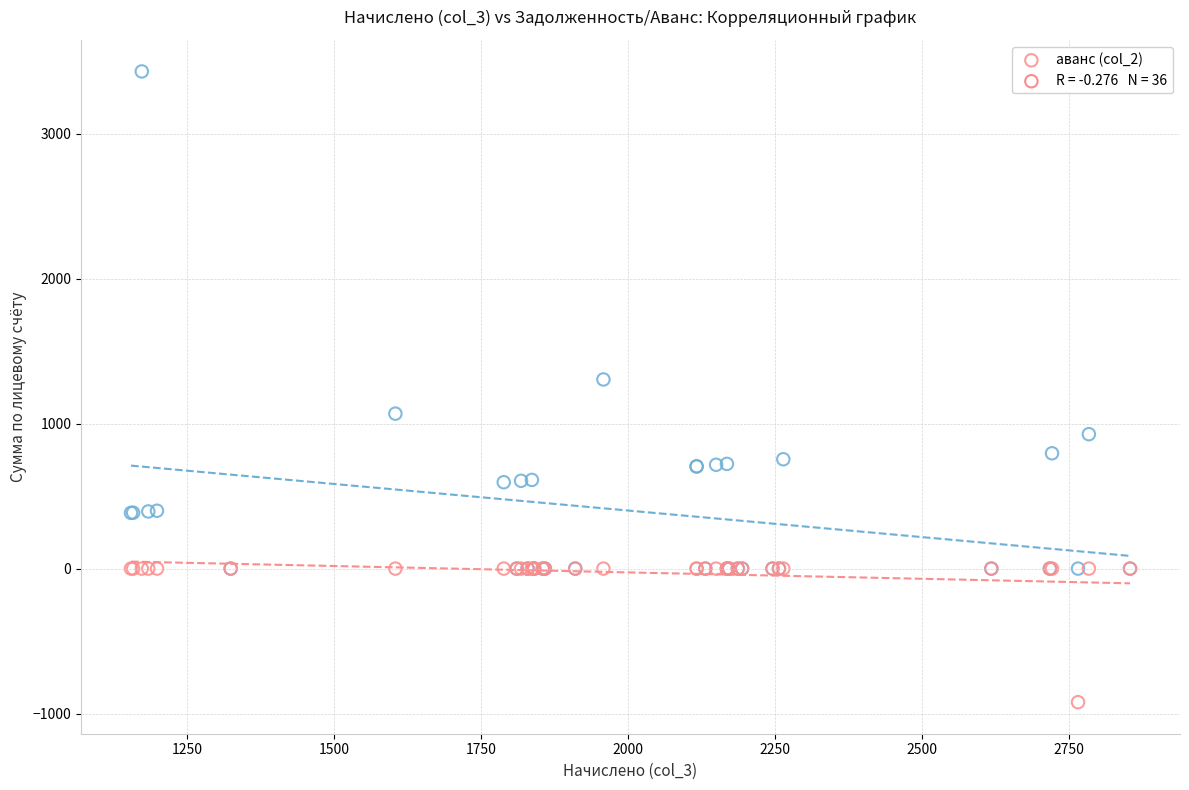

Across all series, what Y value is closest to 1254?

1305.2